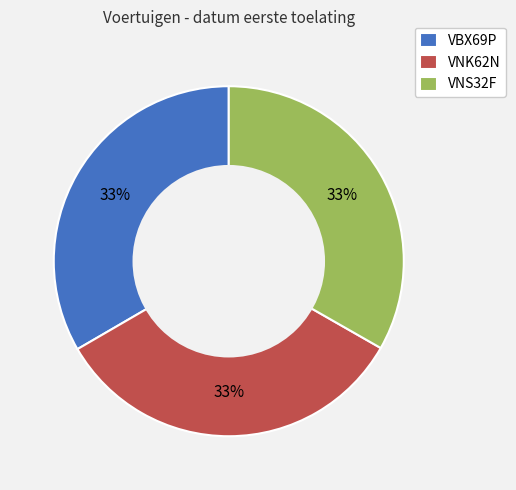

Count the number of slices in the pie.

3